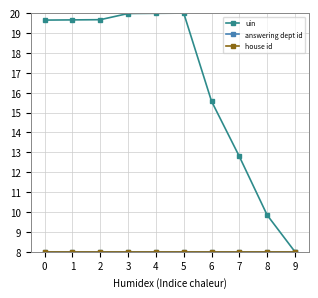

Is this an area chart (filled region under the line)?

No